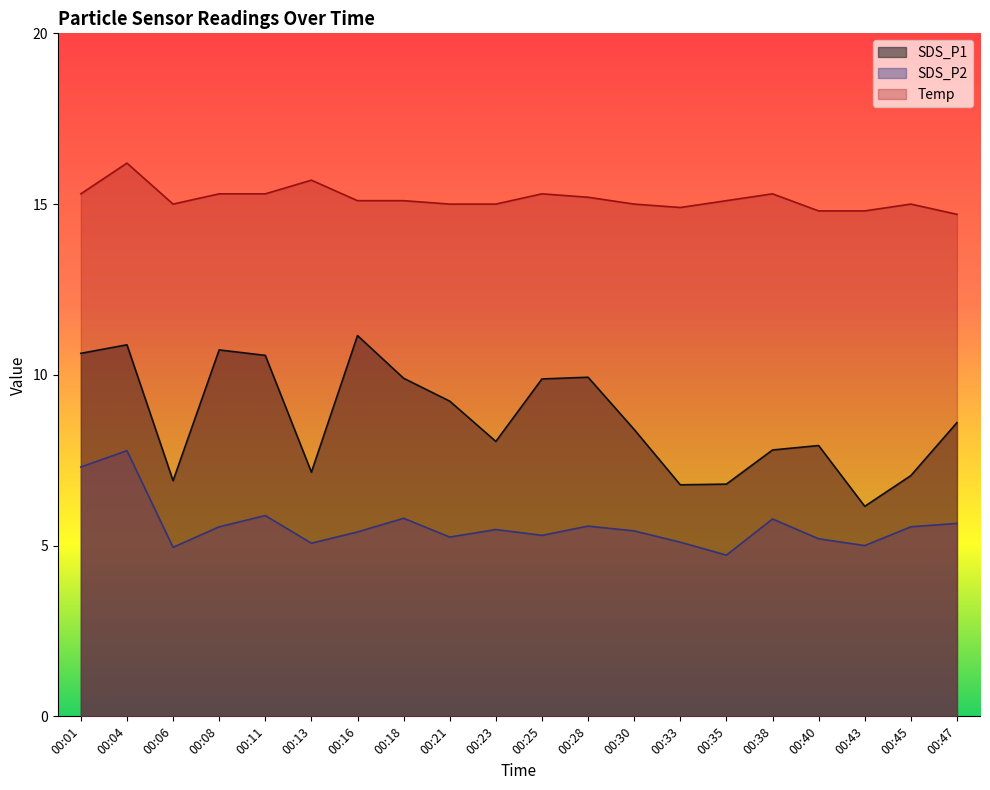

What are all the series names shown in the legend?

SDS_P1, SDS_P2, Temp